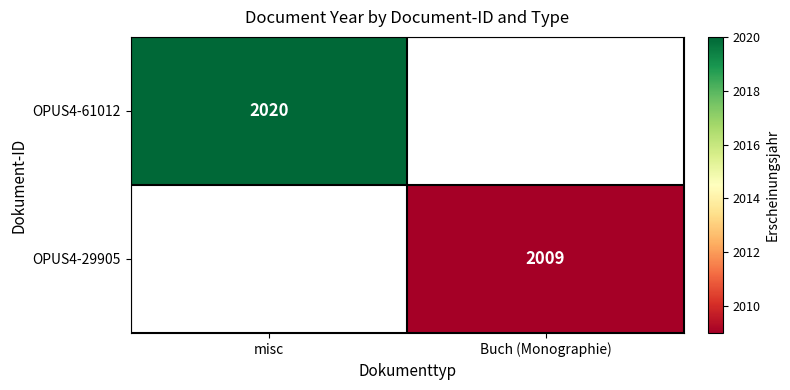

The value of OPUS4-61012 at misc is 2020. True or false?

True